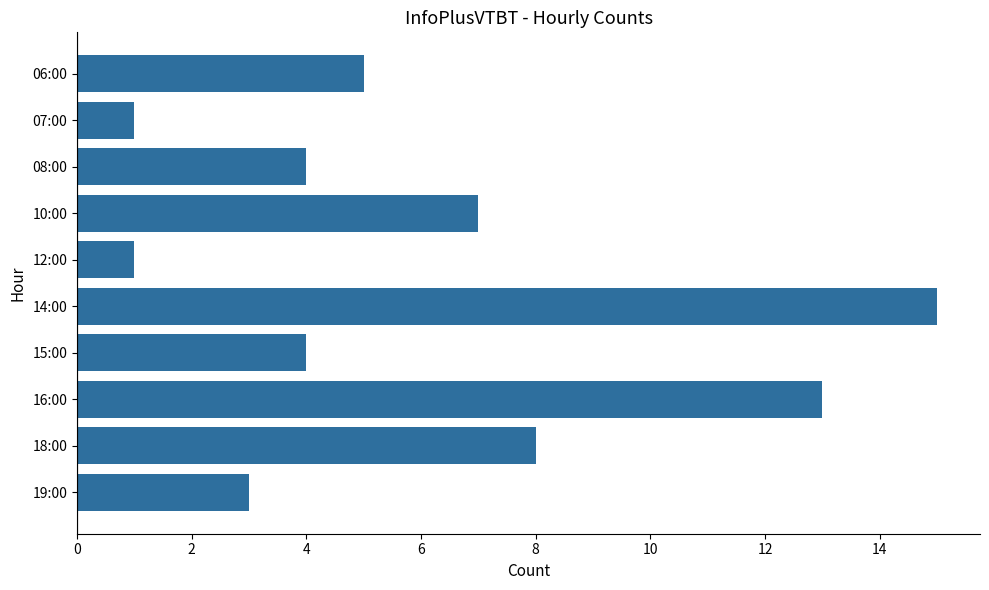

What is the difference between the maximum and second lowest values?

14